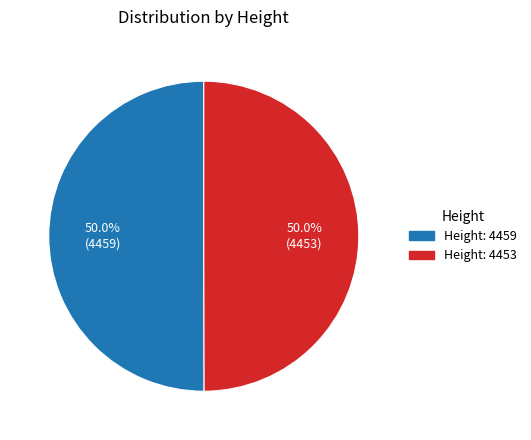

How many slices are in this pie chart?

2